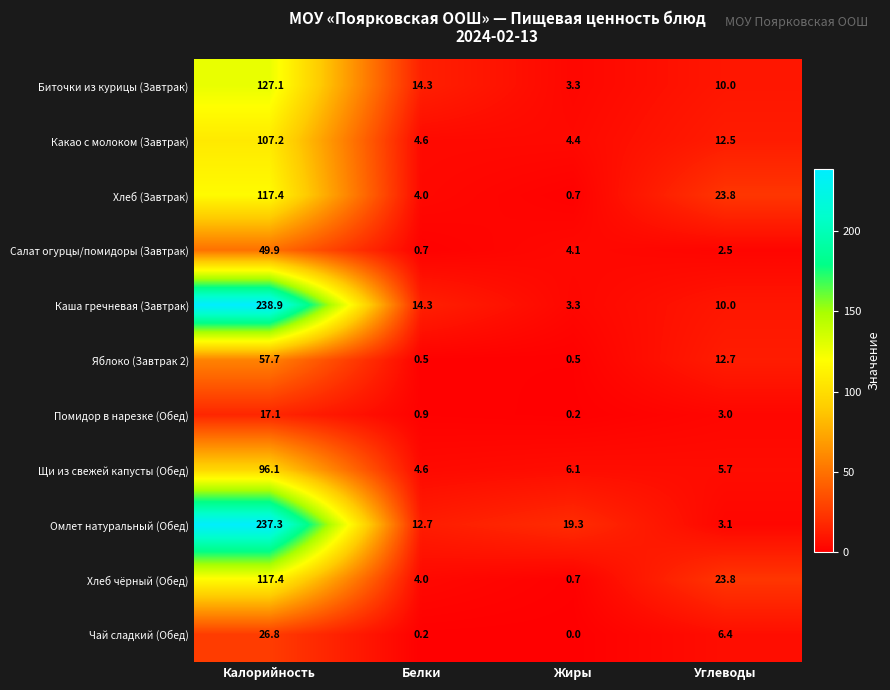

Between Калорийность and Углеводы, which series saw the biggest shift?

Омлет натуральный (Обед)